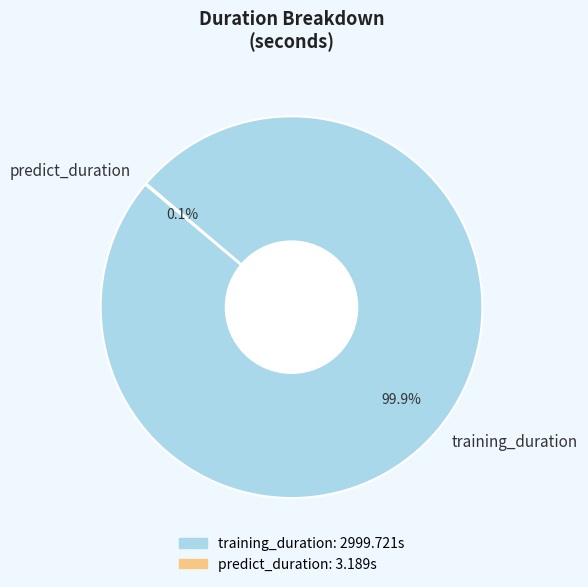

To the nearest percent, what is the average slice percentage?

50%